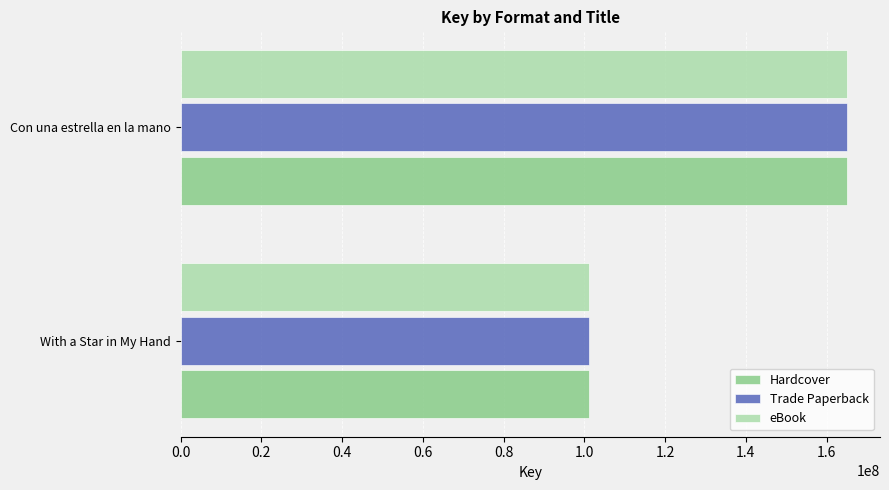

At which category does the chart reach its peak across all series?

Con una estrella en la mano